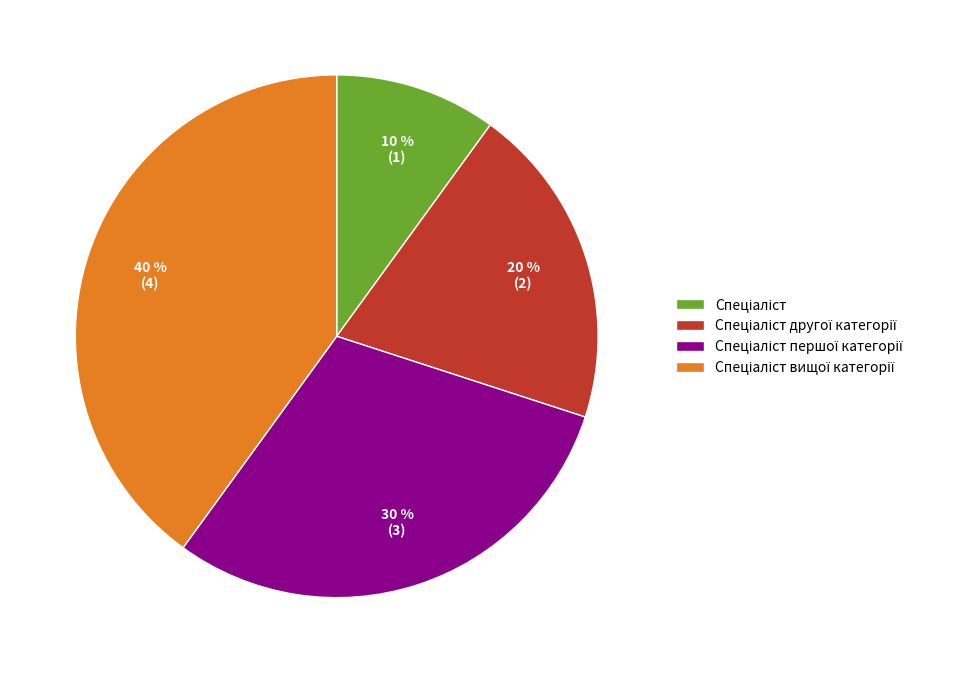

Is there a majority slice in this chart?

No